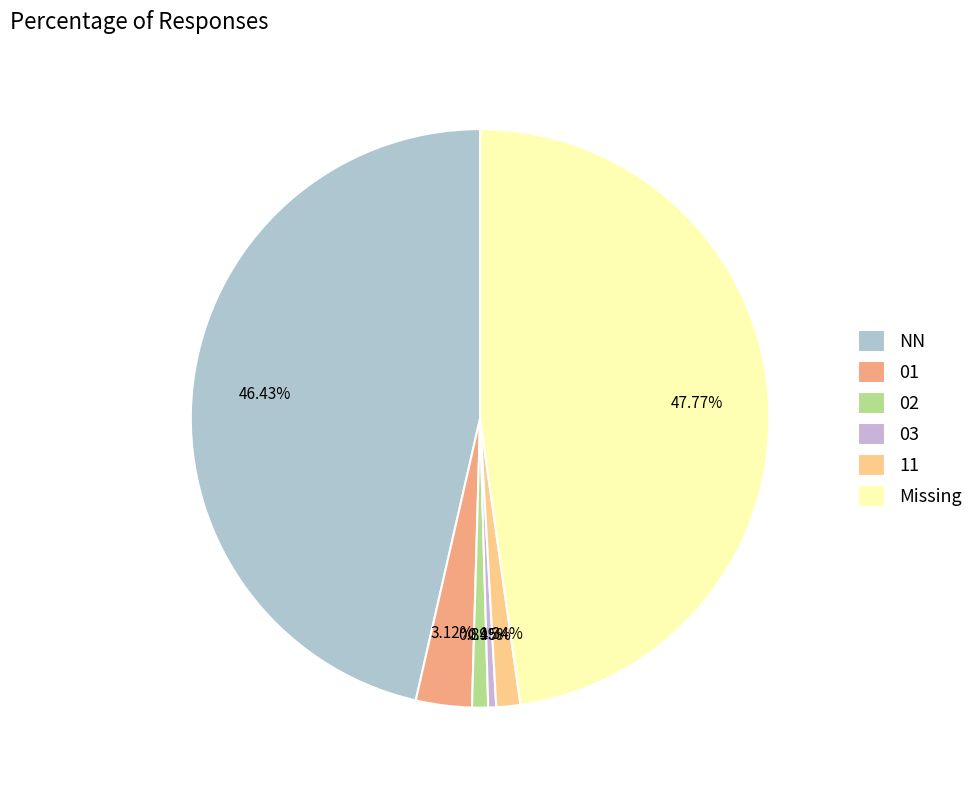

How many slices are in this pie chart?

6